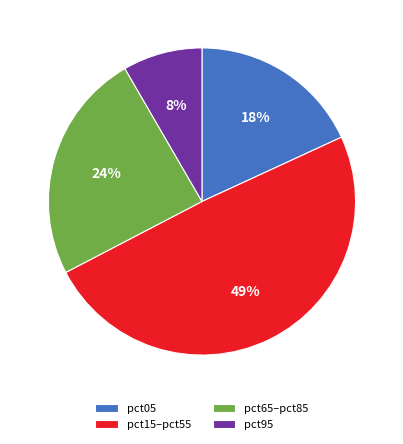

Combined, do pct05 and pct95 account for over 50%?

No